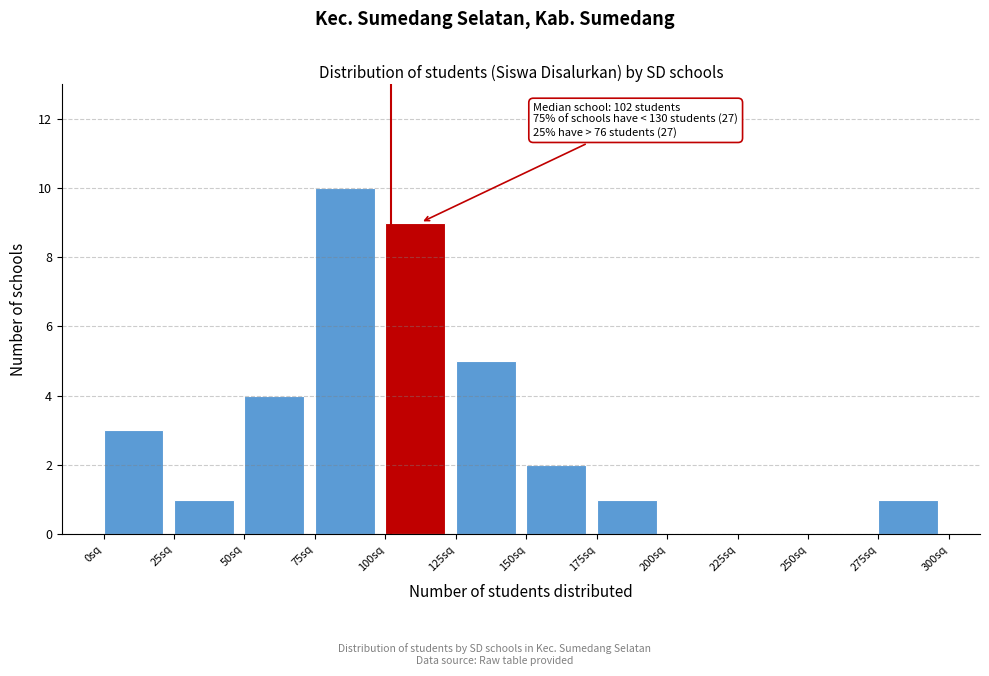

Over which range of the x-axis is the bar tallest?

75 to 100